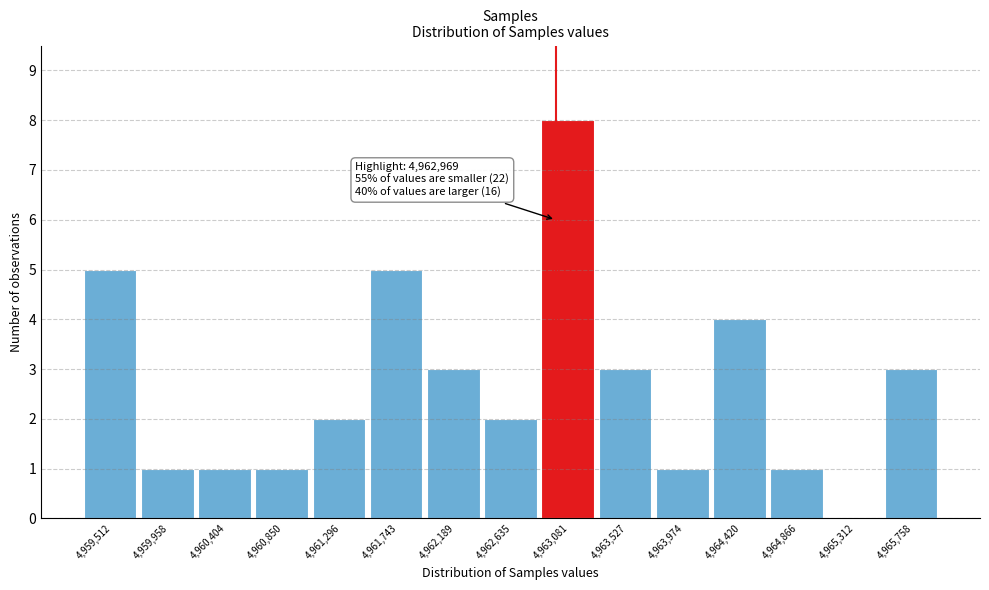

Over which range of the x-axis is the bar tallest?

4962850 to 4963300